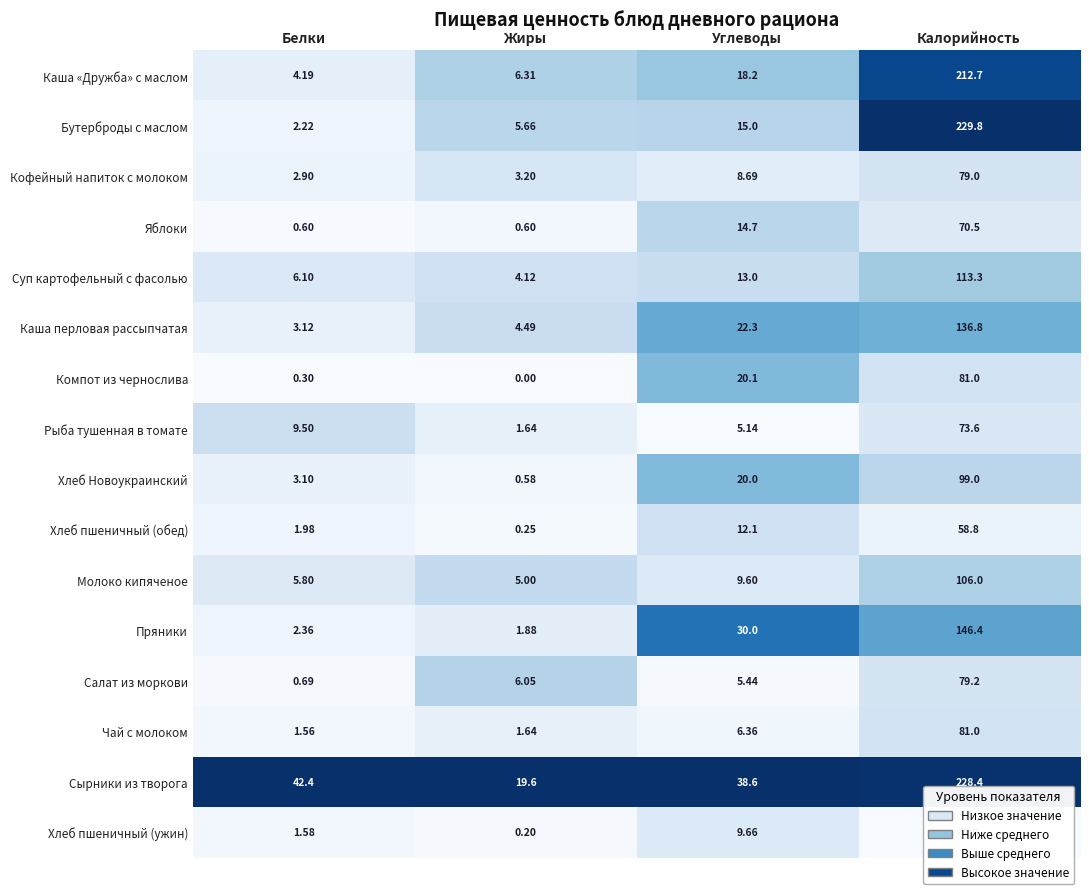

Between Жиры and Калорийность, which series saw the biggest shift?

Бутерброды с маслом